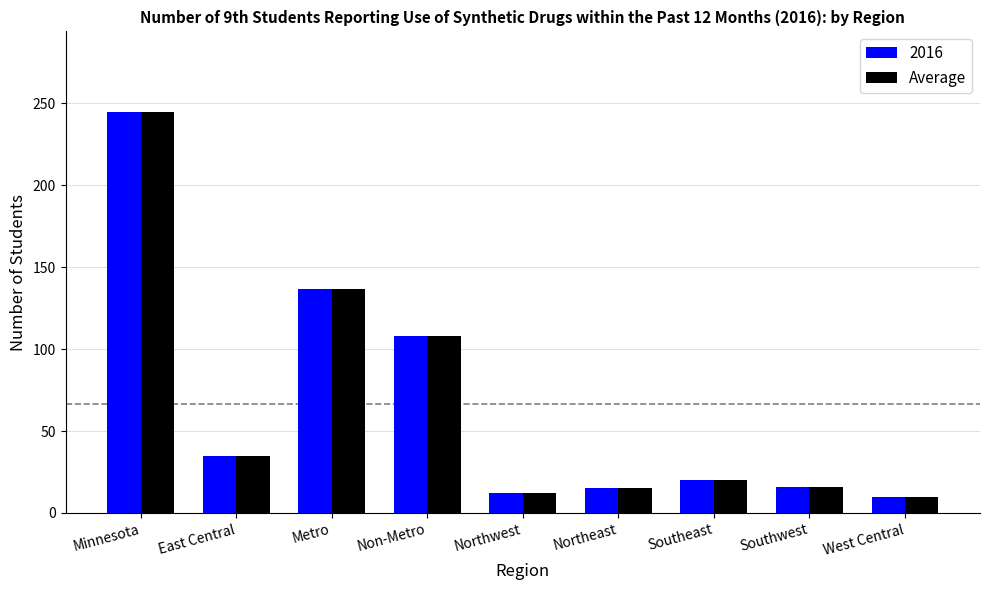

What is the label of the 1st bar from the right?

West Central